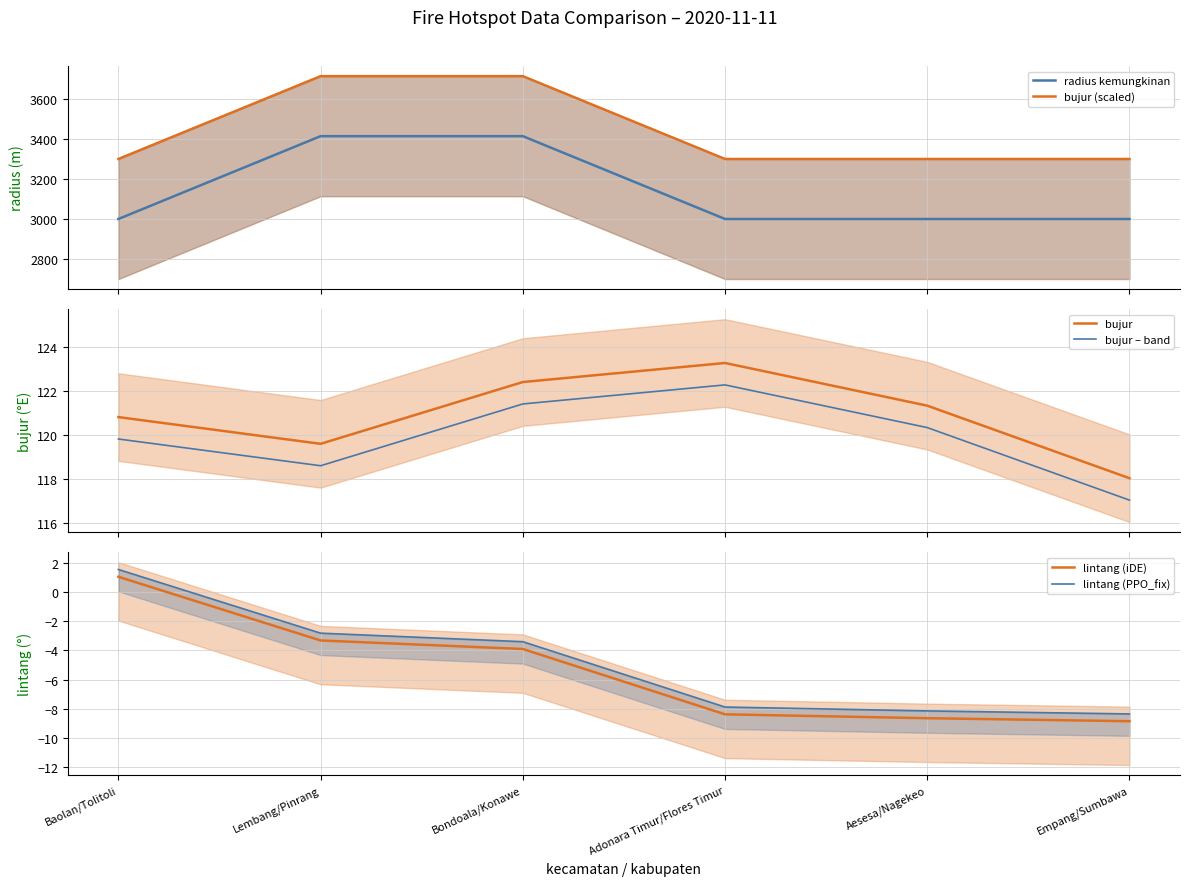

What is the sum of all lintang (iDE) values?

-32.0